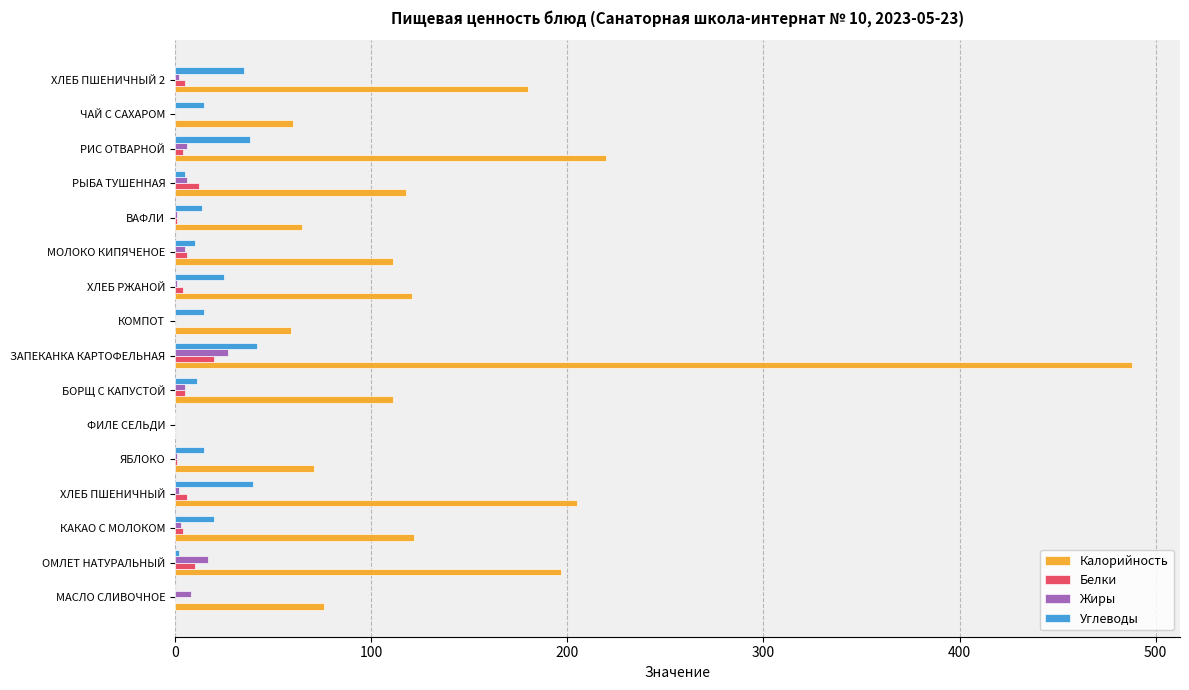

What is the sum of all Калорийность values?

2204